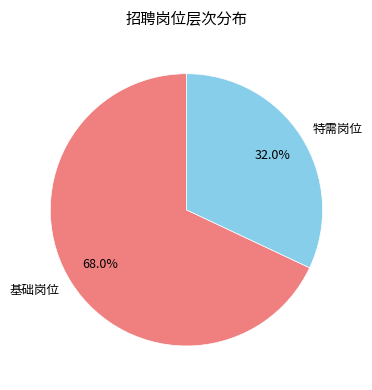

Which slice is the largest?

基础岗位